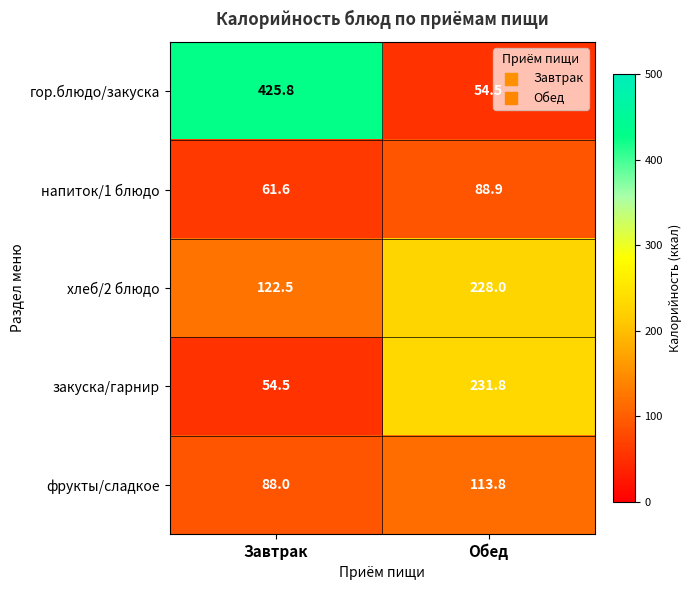

What is the highest value of the напиток/1 блюдо series?

88.9